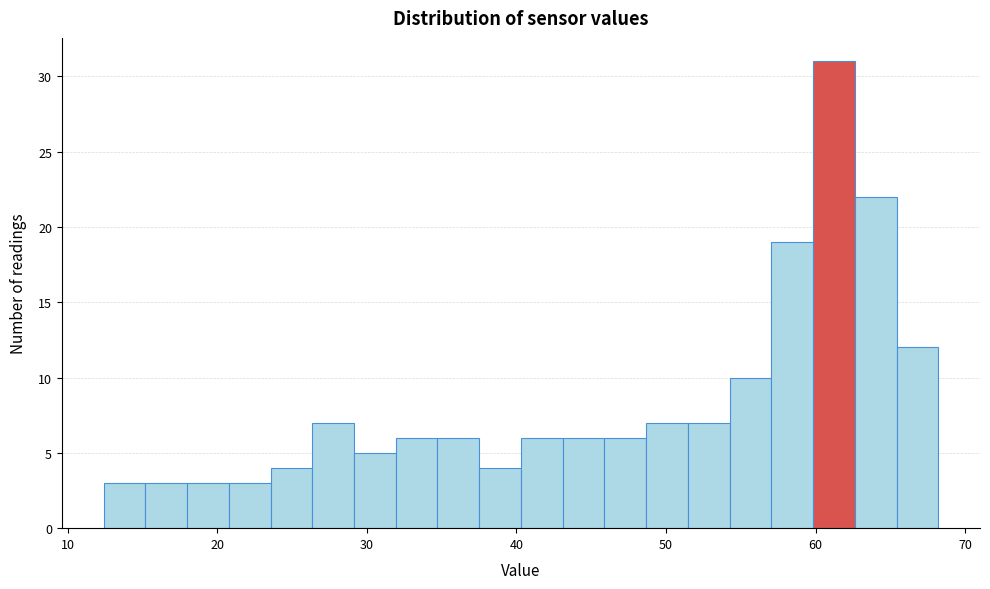

Around what value on the x-axis is the tallest bar? Give the approximate position of its centre, as read against the axis.

61